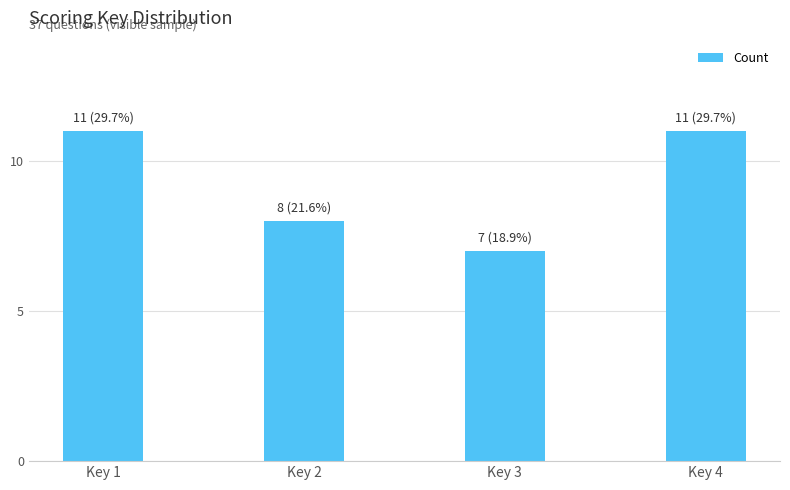

Which category has the lowest value across all series?

Key 3